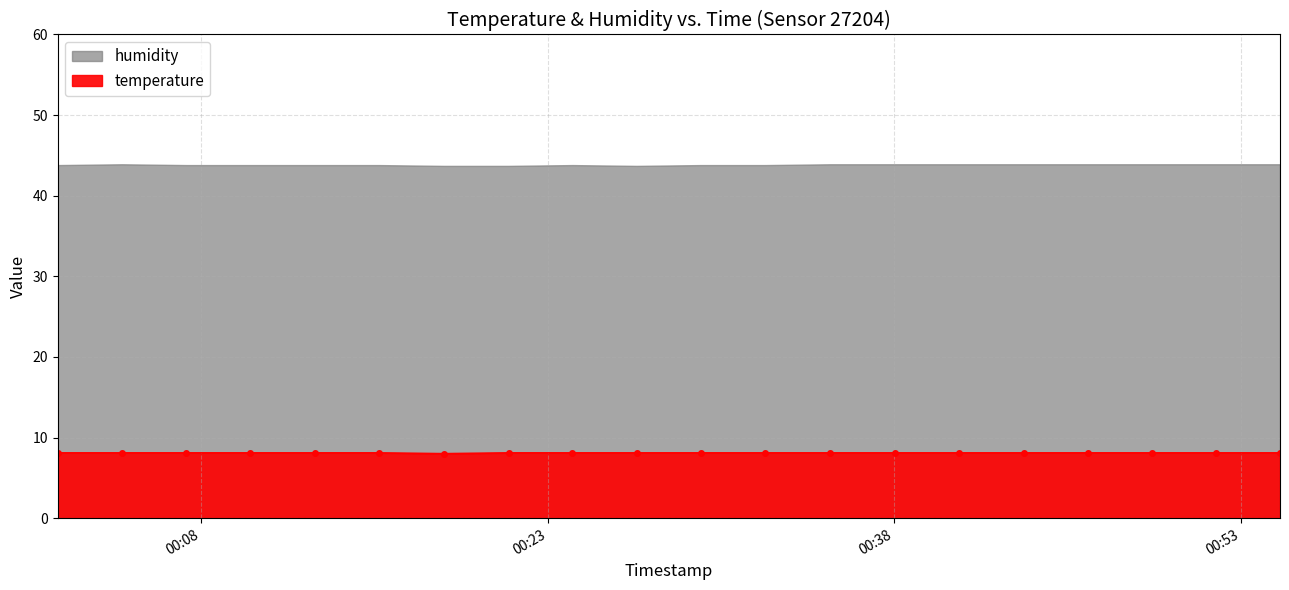

What is the smallest value displayed?

8.0